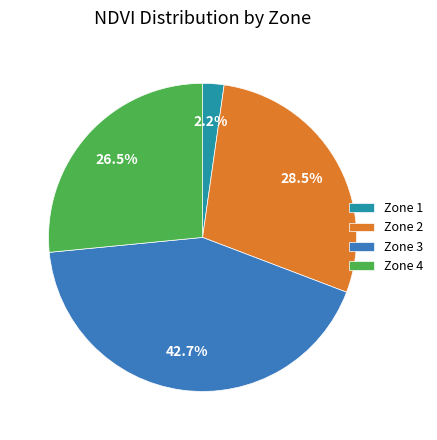

What is the ratio of the value at Zone 3 to the value at Zone 4?

1.6